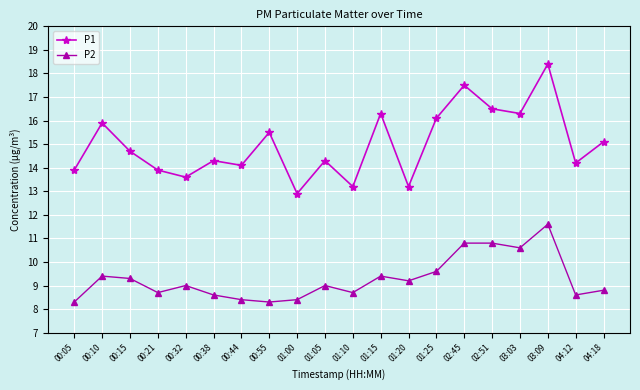

At how many categories does at least one series exceed 17?

2